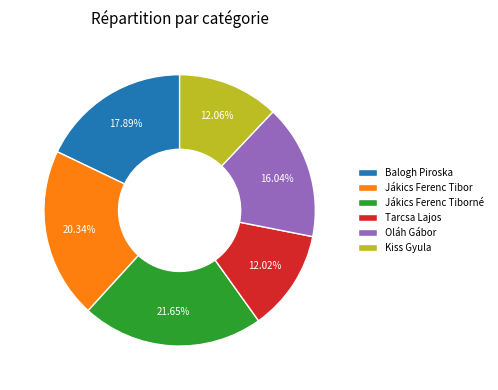

To the nearest percent, what is the difference between the Jákics Ferenc Tiborné and Balogh Piroska slice percentages?

4%